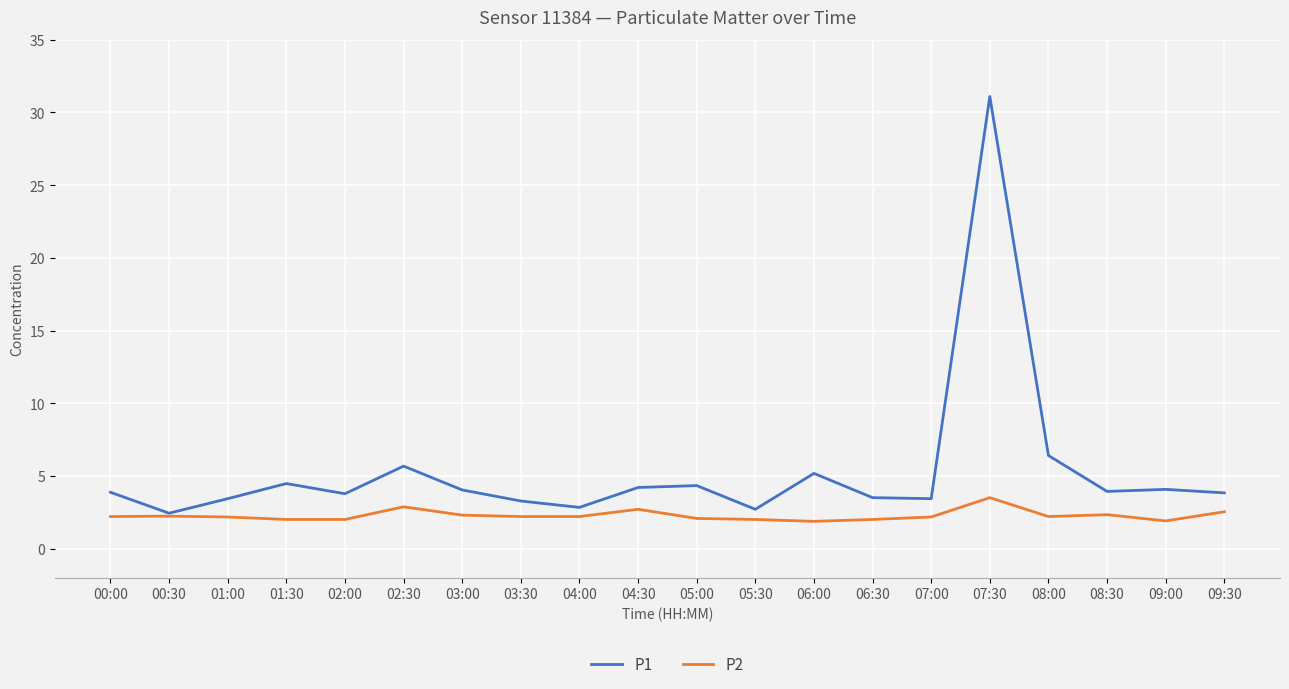

What is the highest value of the P2 series?

3.5